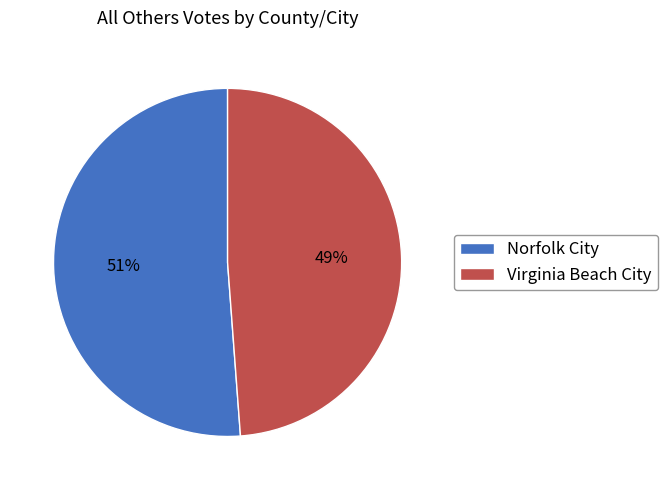

How many segments does this pie chart have?

2